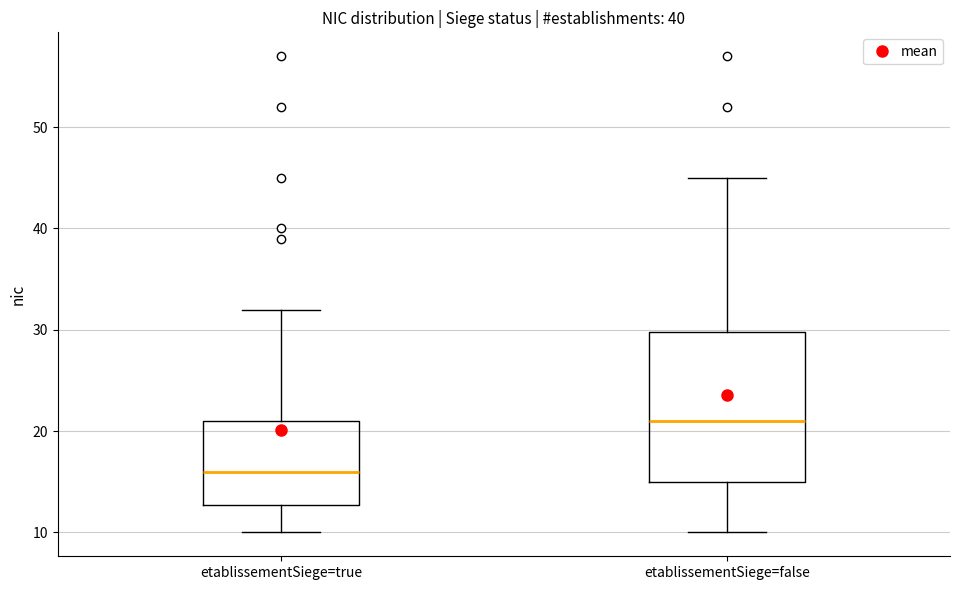

Where is the upper edge of the box for etablissementSiege=true on the y-axis? The values are not printed on the chart, so give them approximately, as read against the axis.

21